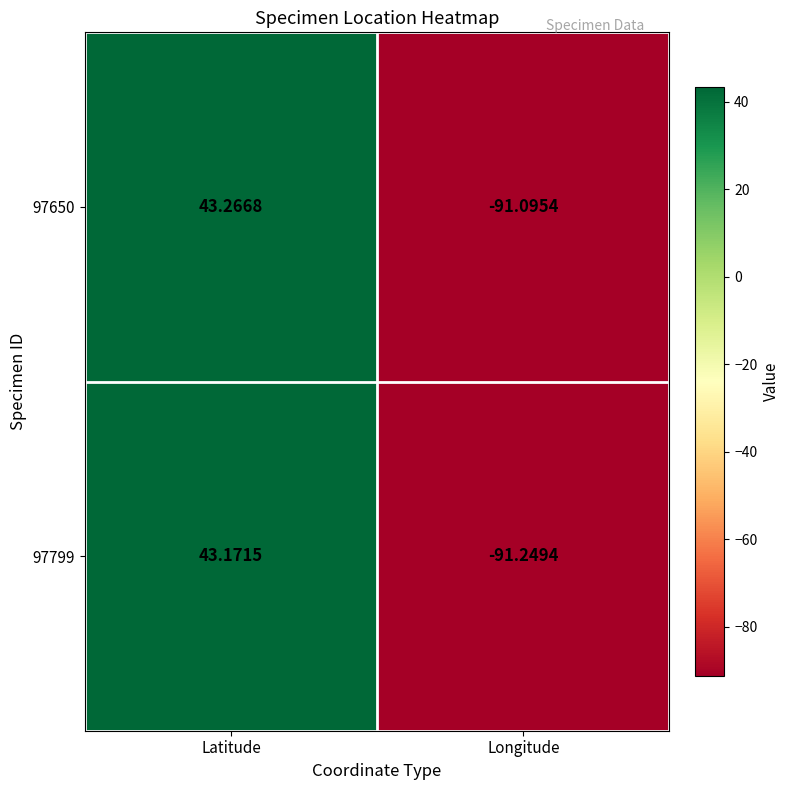

At which category does the chart reach its minimum across all series?

Longitude